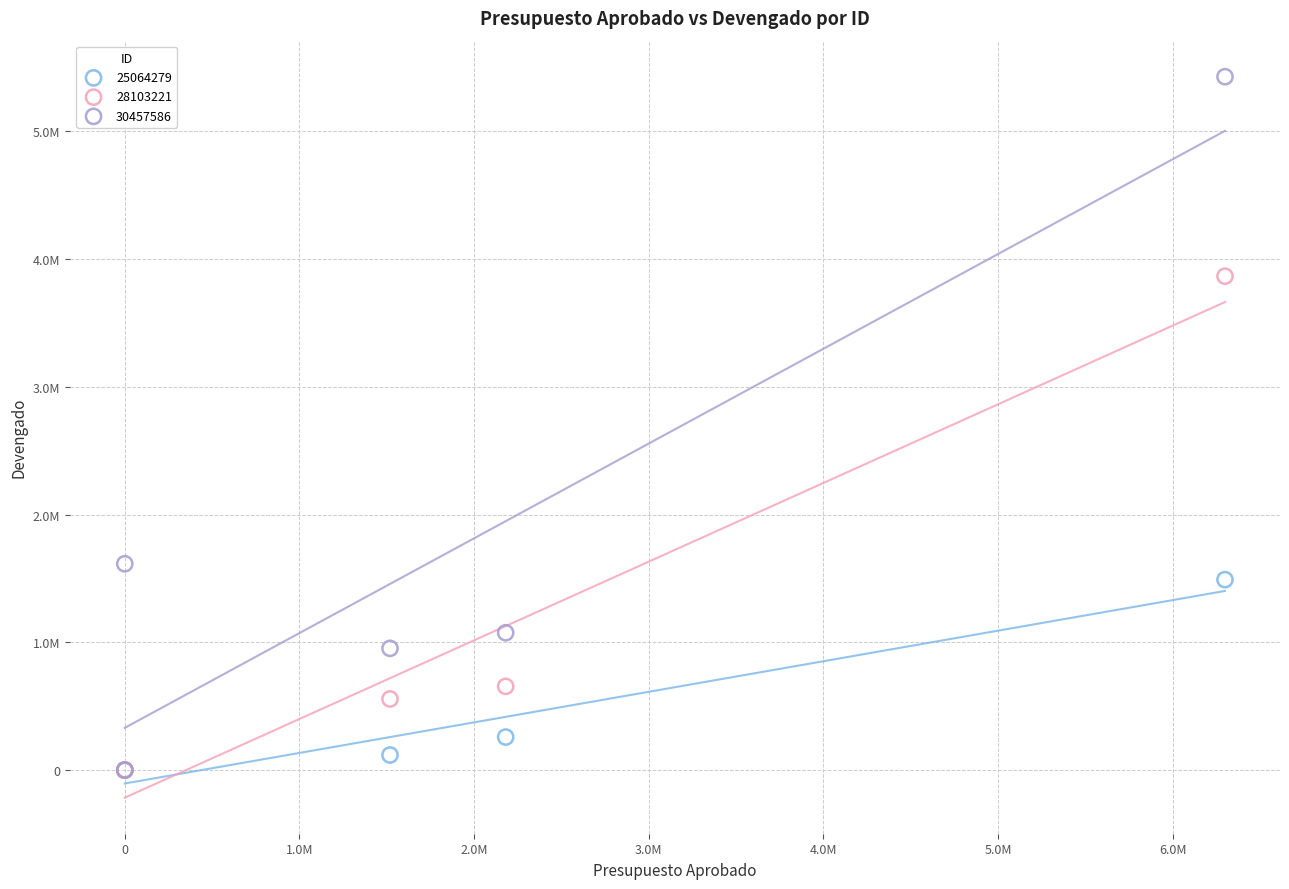

What are all the series names shown in the legend?

25064279, 28103221, 30457586